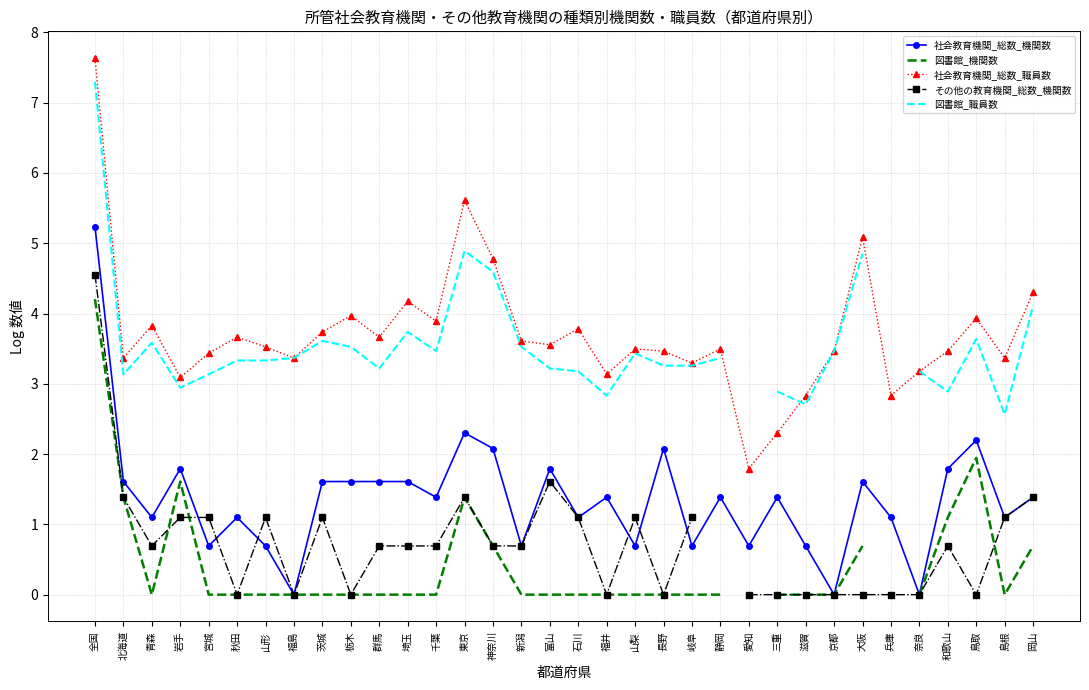

At which category does 社会教育機関_総数_機関数 reach its first local peak?

岩手